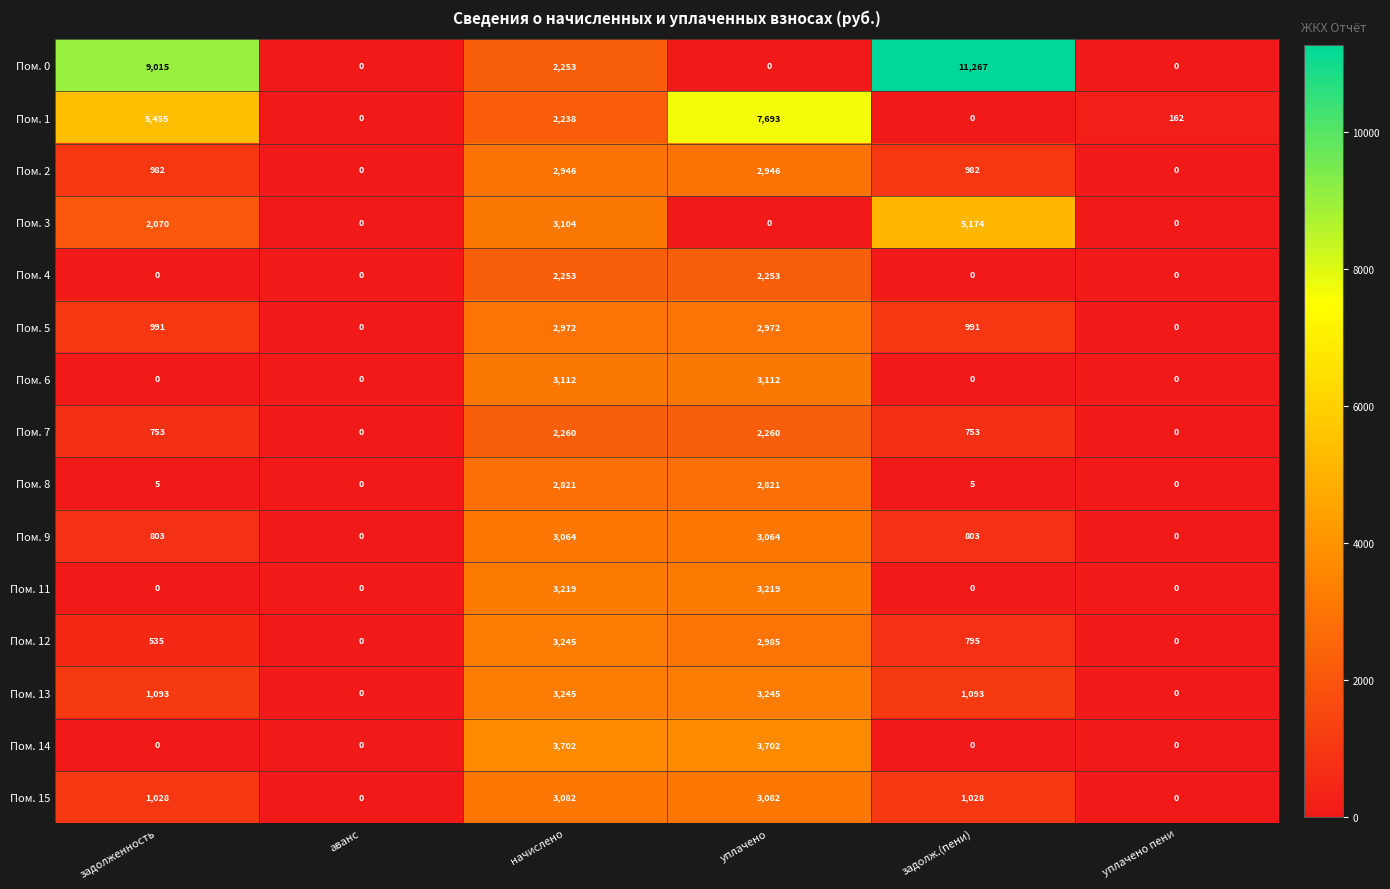

Which series has the largest total across all categories?

Пом. 0